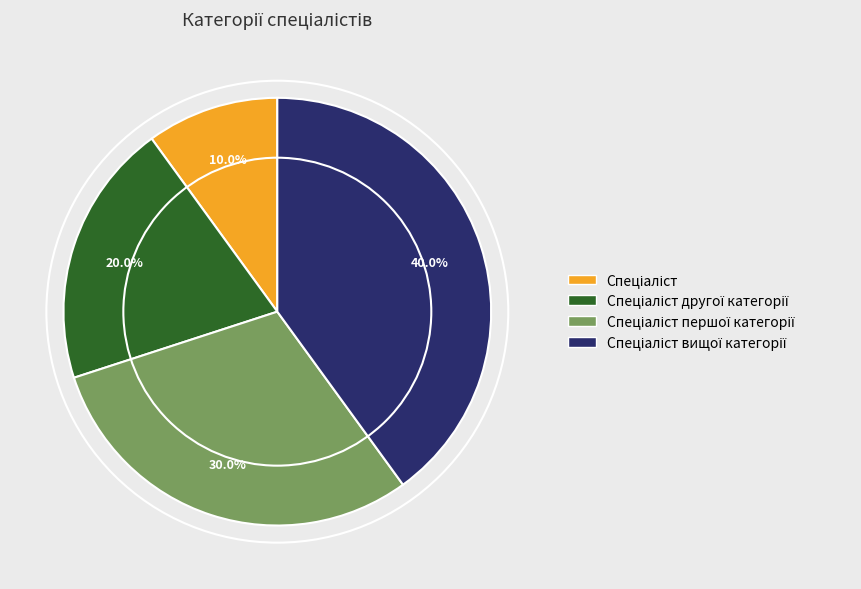

Is there any slice that represents more than half of the pie?

No